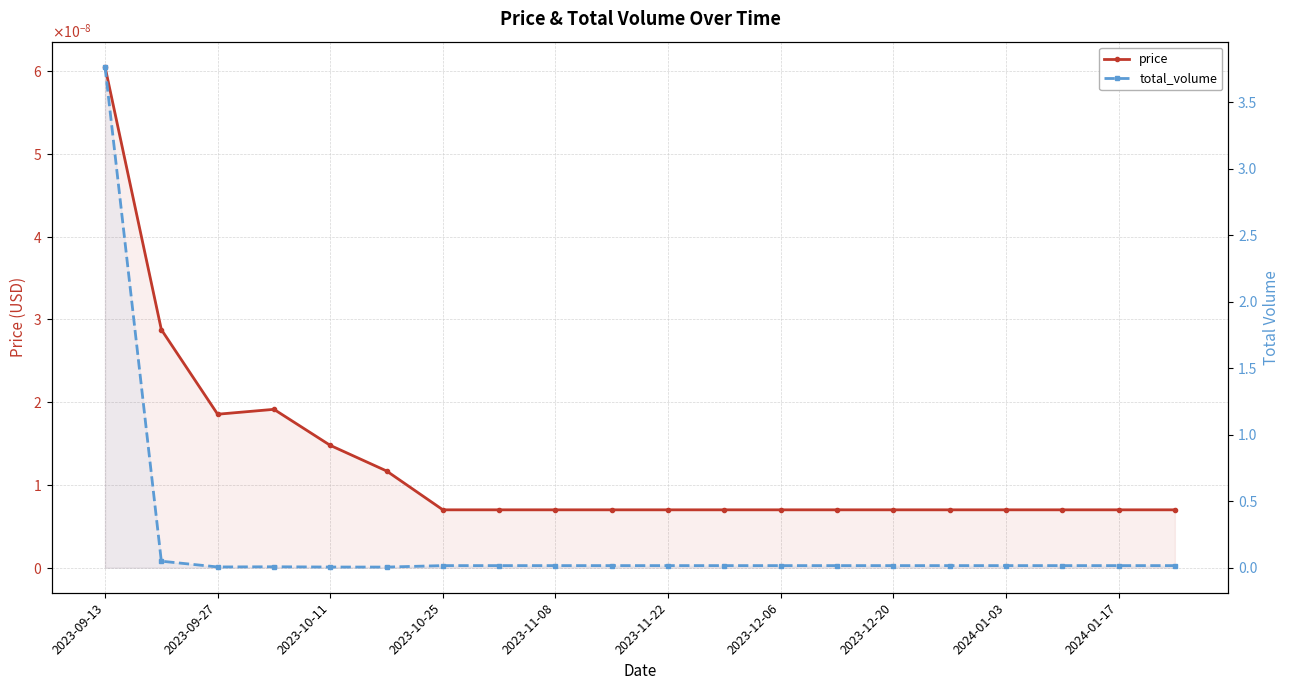

How many data points does each series have?

20